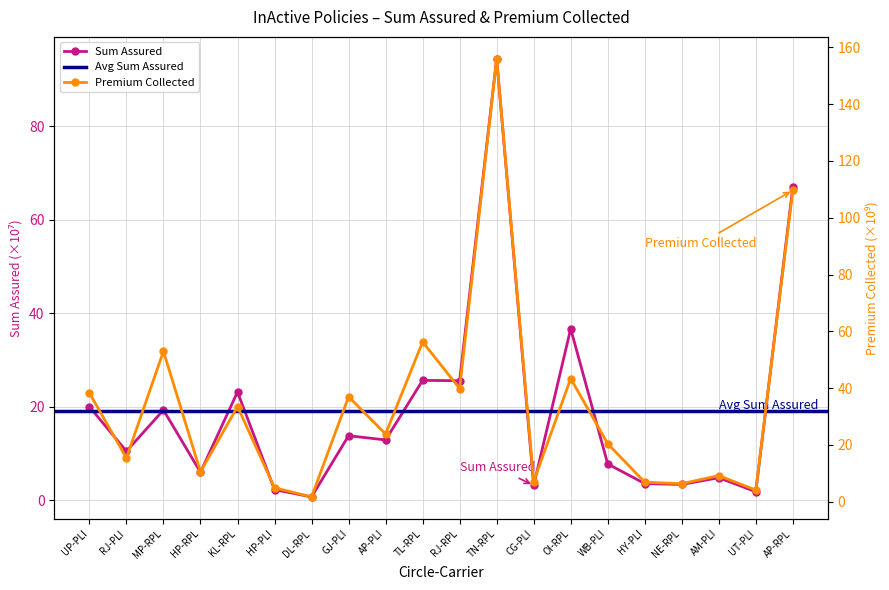

Is this an area chart (filled region under the line)?

No